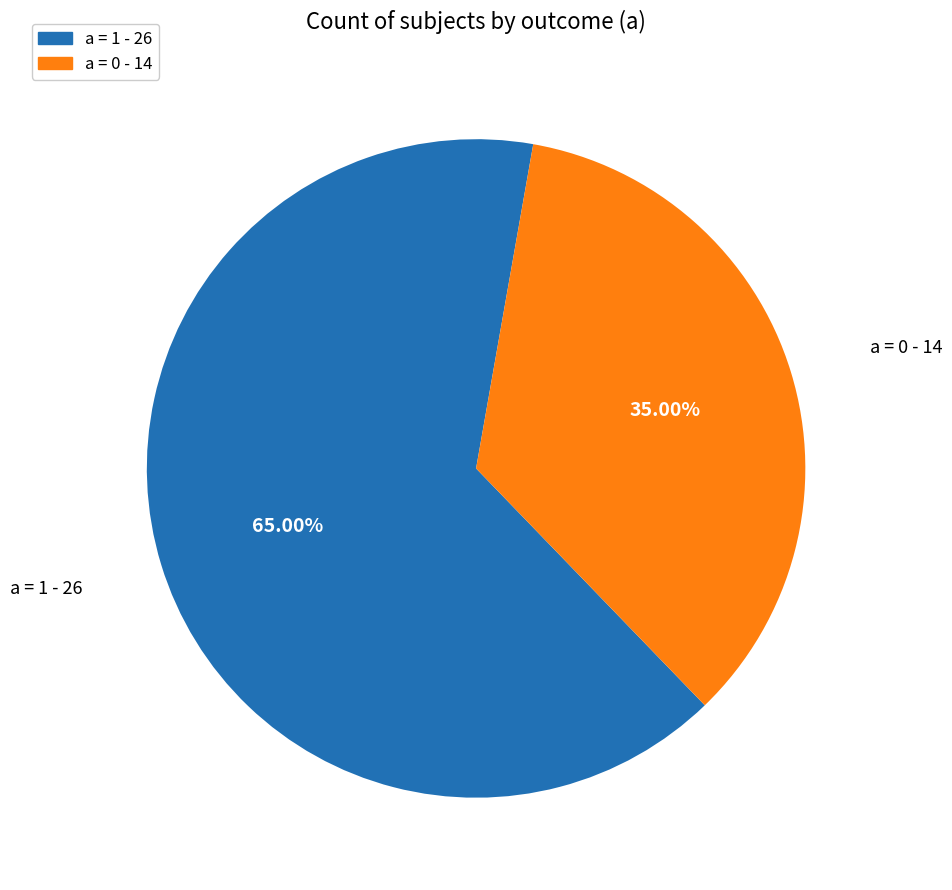

What is the largest slice in the pie chart?

a = 1 - 26